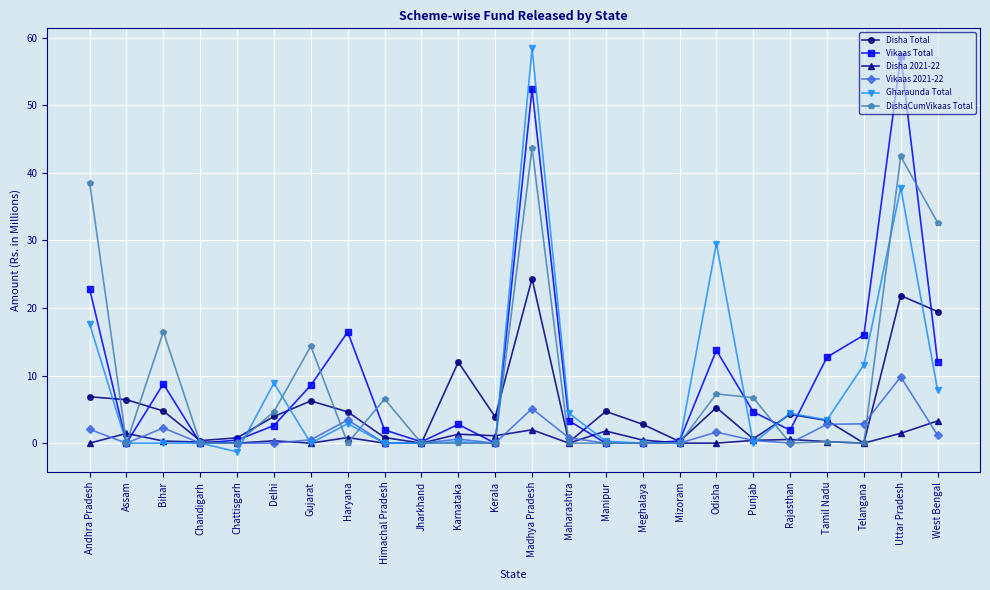

What is the average value of the Vikaas Total series?

10.0